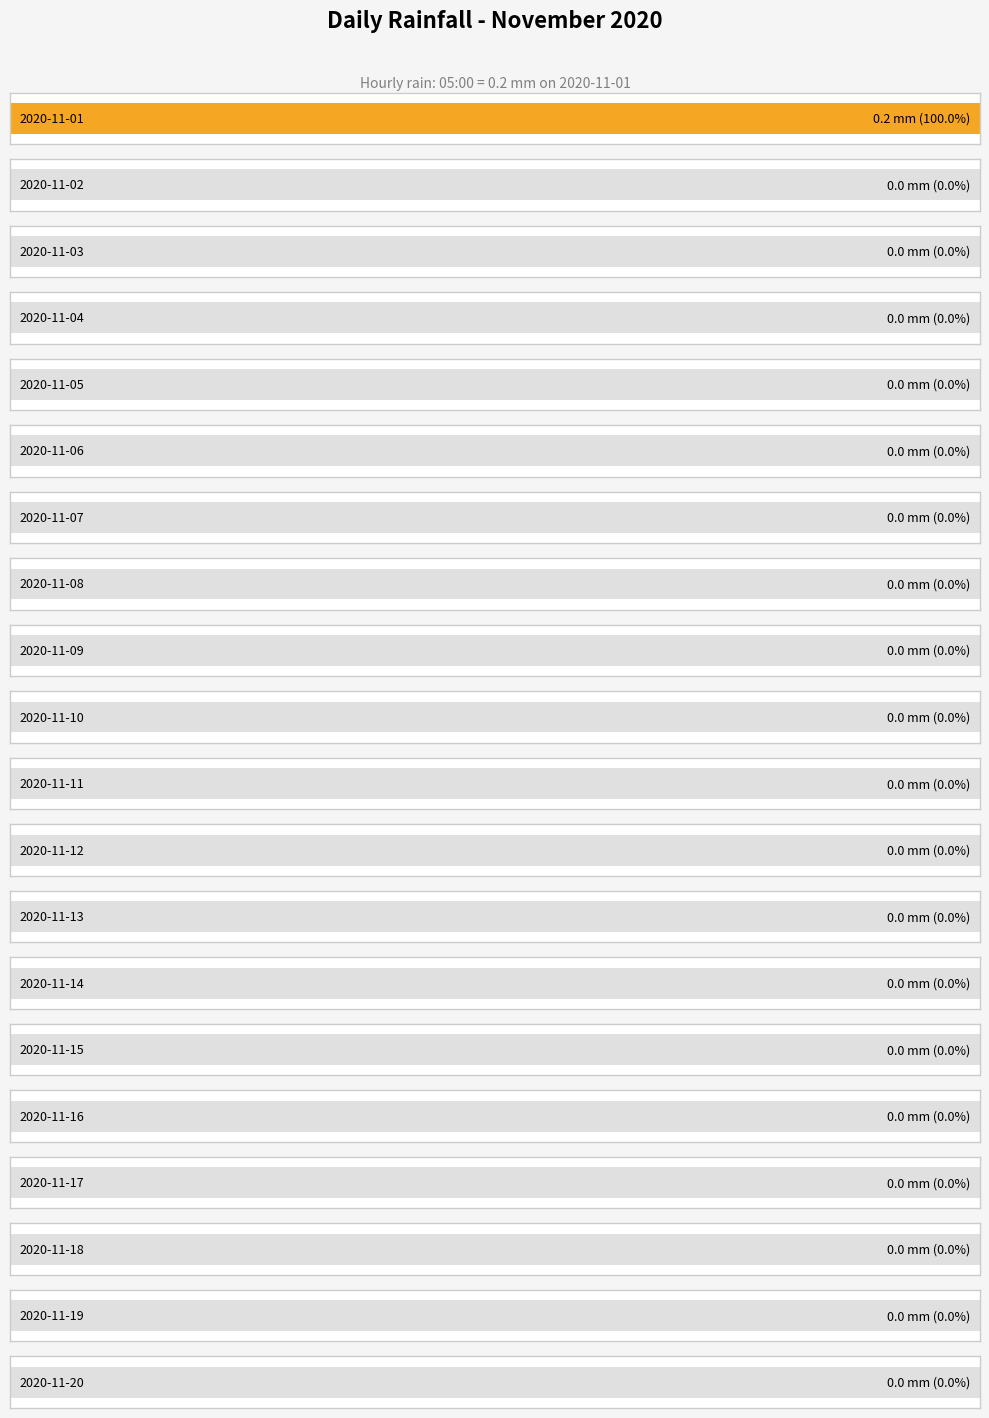

How many series are shown in this chart?

1